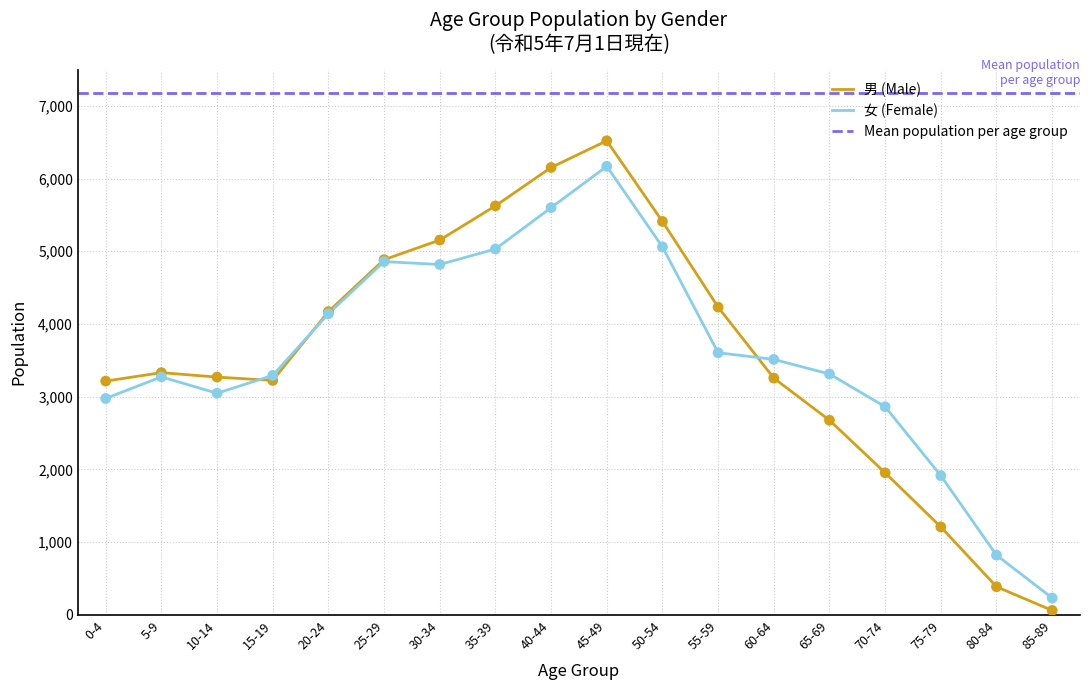

Which series reaches the maximum Y coordinate?

男 (Male)